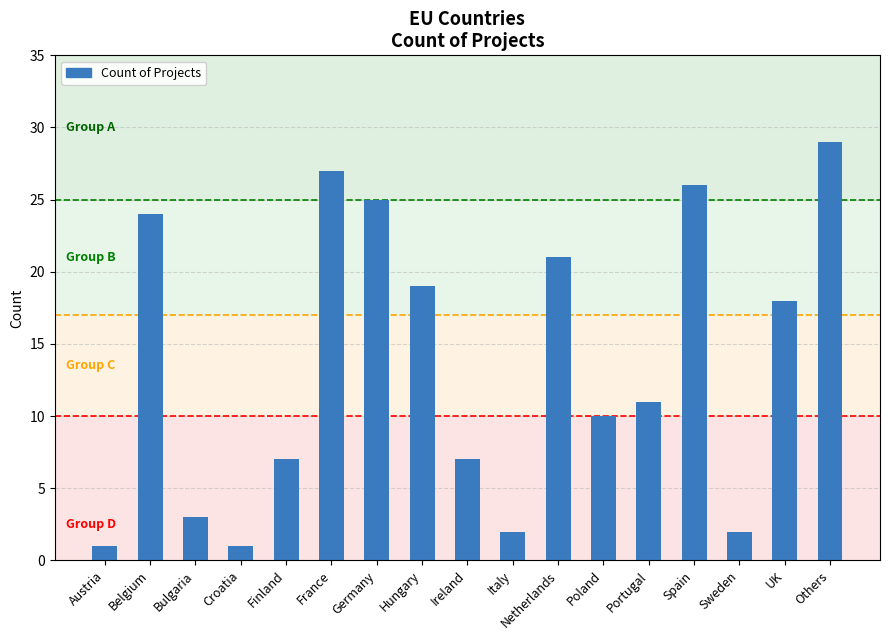

What is the sum of the values at Austria and Sweden?

3